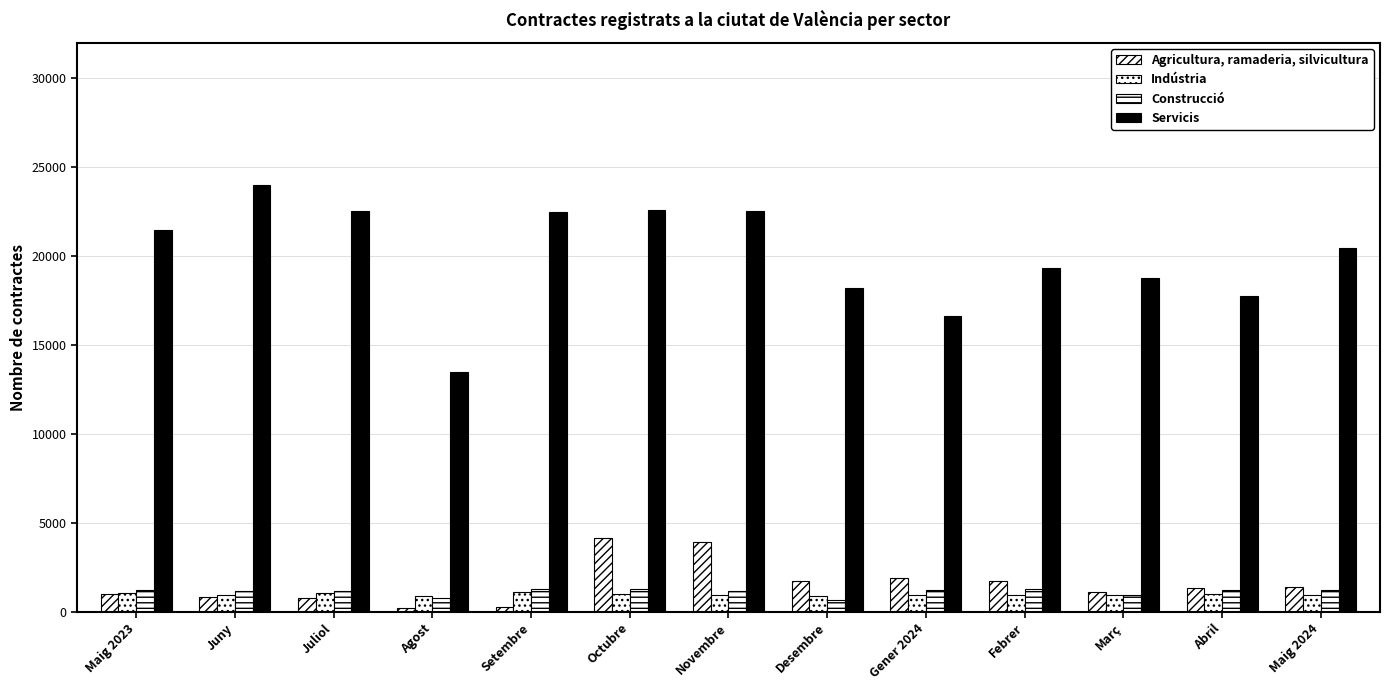

True or false: Servicis has a value of 27867 at Gener 2024.

False